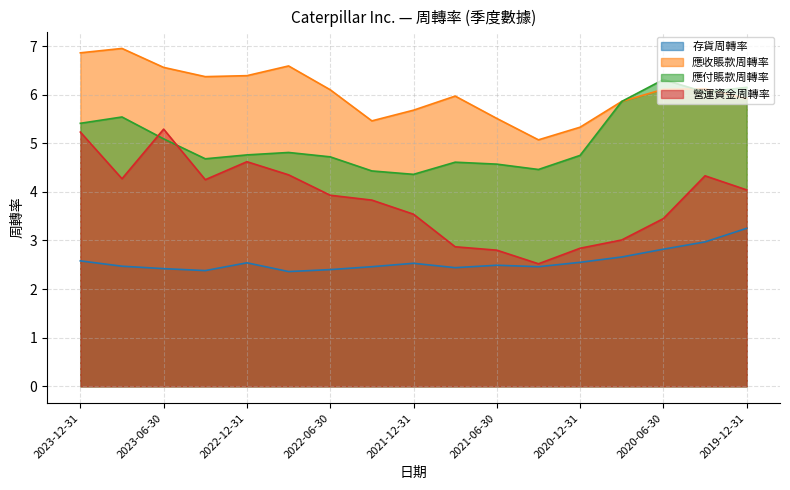

Between 2019-12-31 and 2023-09-30, which is larger?

2019-12-31